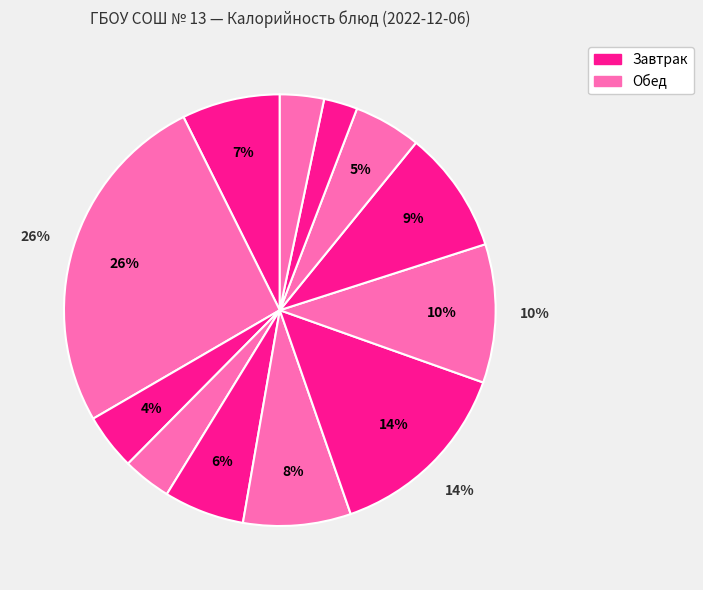

Count the number of slices in the pie.

12